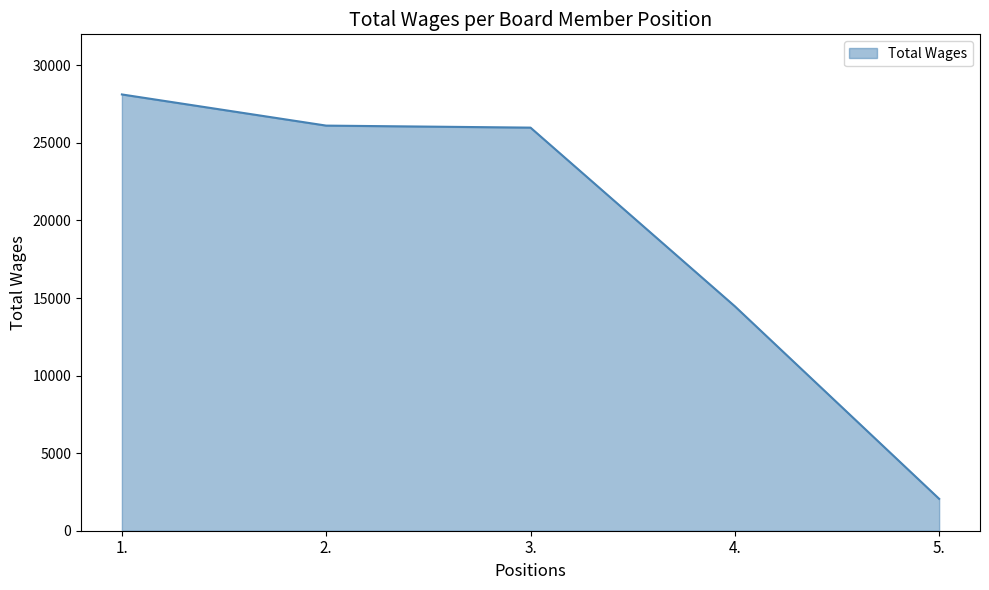

Approximately how many times larger is the value at 2. compared to 1.?

0.9